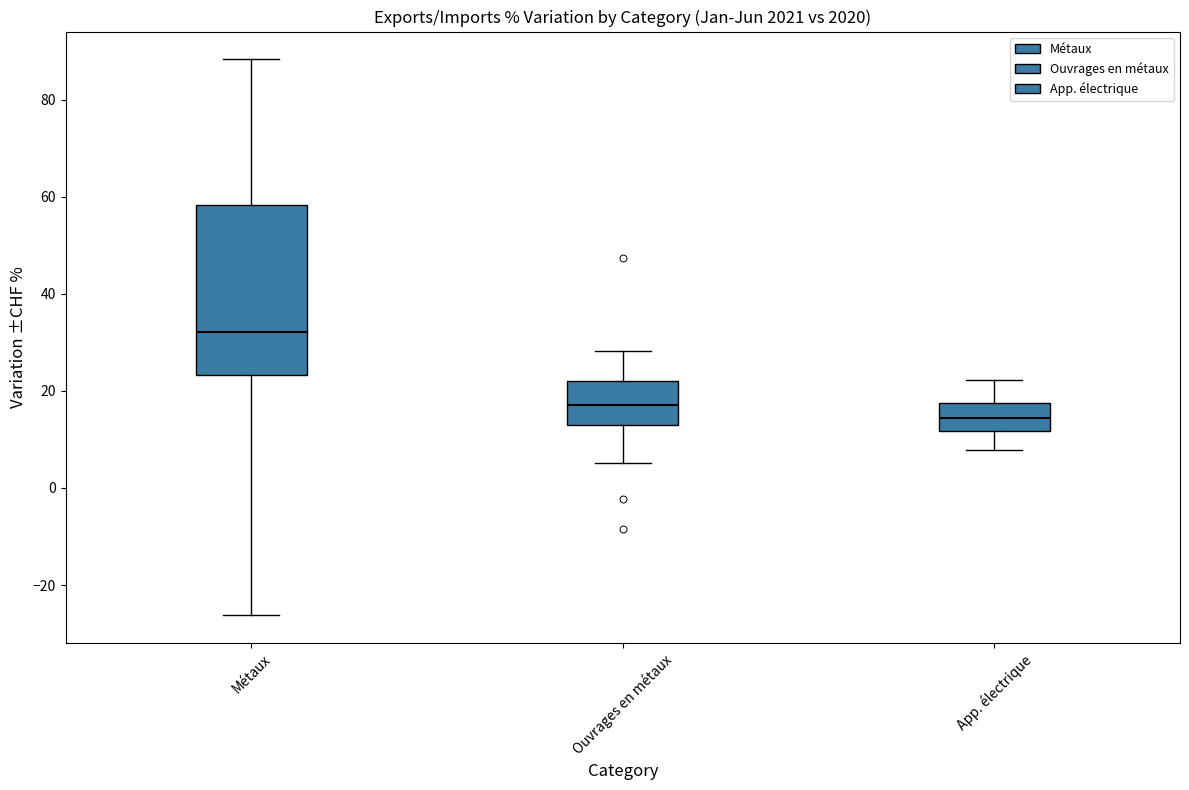

Reading left to right, transcribe this box plot: for each box, give where its median line is, the range the box spans, and where its two whiskers end, as read against the y-axis. The values are not printed on the chart, so give them approximately, as read against the axis.

Métaux: median 32, box 24 to 58, whiskers -26 to 88
Ouvrages en métaux: median 18, box 14 to 22, whiskers 6 to 28
App. électrique: median 14, box 12 to 18, whiskers 8 to 22